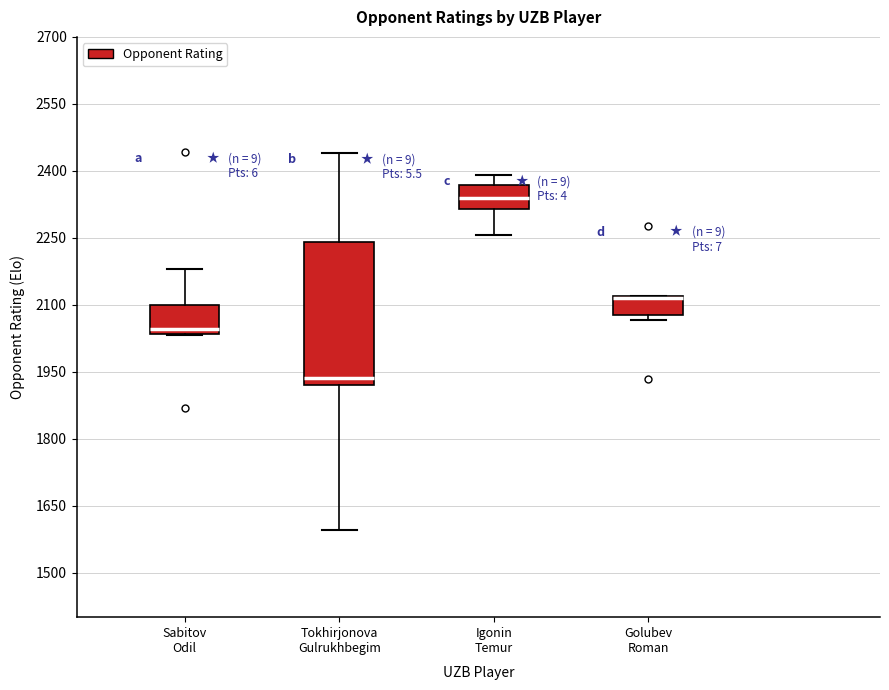

Reading left to right, read every box against the y-axis: the position of its median line, the range the box covers, and the ends of its whiskers. The values are not printed on the chart, so give them approximately, as read against the axis.

Sabitov Odil: median 2040 (just above the box's lower edge), box 2040 to 2100, whiskers 2040 to 2180
Tokhirjonova Gulrukhbegim: median 1940, box 1920 to 2240, whiskers 1600 to 2440
Igonin Temur: median 2340, box 2320 to 2360, whiskers 2260 to 2400
Golubev Roman: median 2120 (drawn on the box's upper edge), box 2080 to 2120, whiskers 2060 to 2120